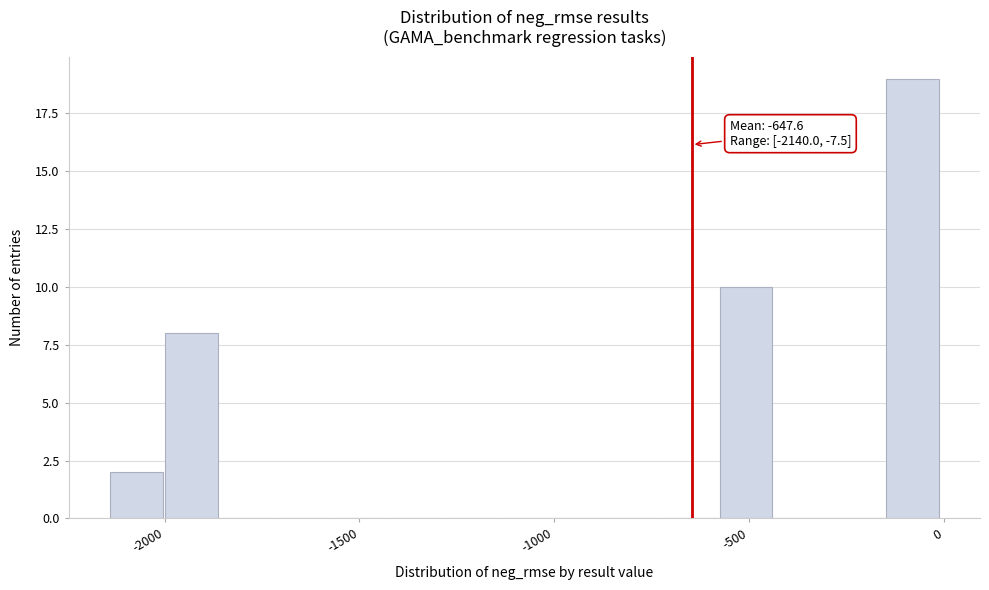

Read against the x-axis, roughly where is the centre of the tallest bar?

-100